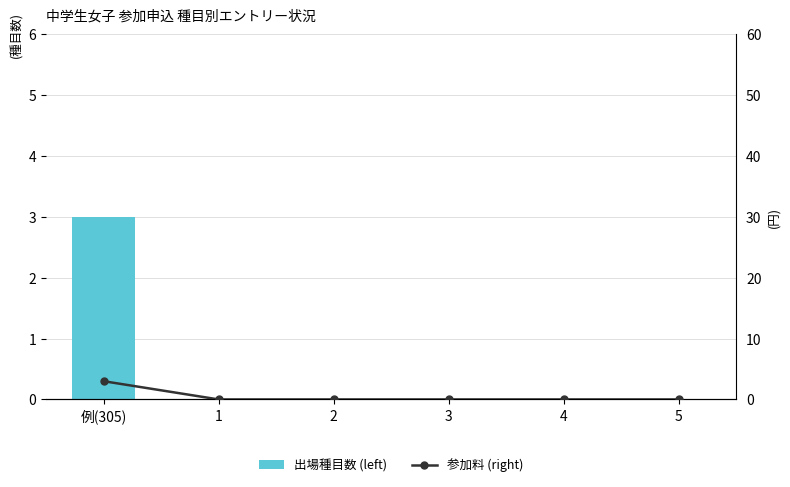

Reading right to left, list all the values displayed in this chart.

出場種目数 (left): 5=0	4=0	3=0	2=0	1=0	例(305)=3
参加料 (right): 5=0	4=0	3=0	2=0	1=0	例(305)=3